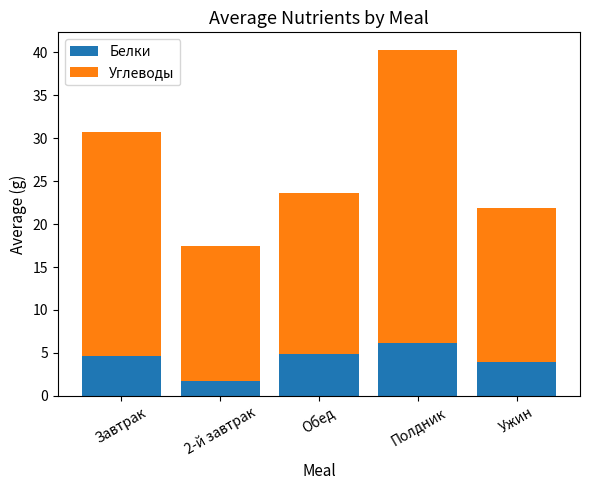

What is the total value across all series at Полдник?

40.3